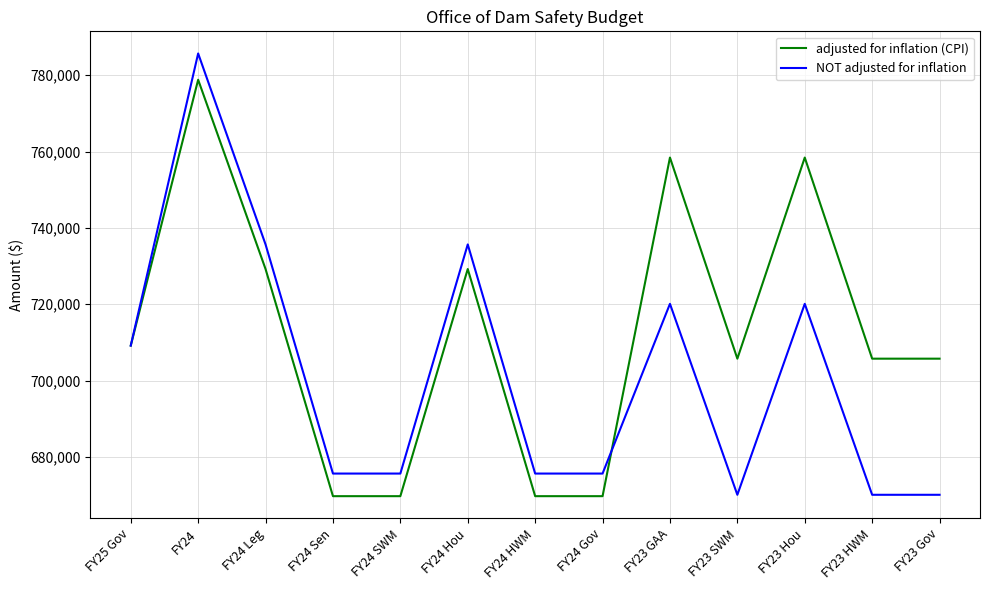

Reading left to right, what are all the values shown in this chart?

adjusted for inflation (CPI): 709179	778791	729229	669755	669755	729229	669755	669755	758419	705759	758419	705759	705759
NOT adjusted for inflation: 709179	785676	735676	675676	675676	735676	675676	675676	720116	670116	720116	670116	670116